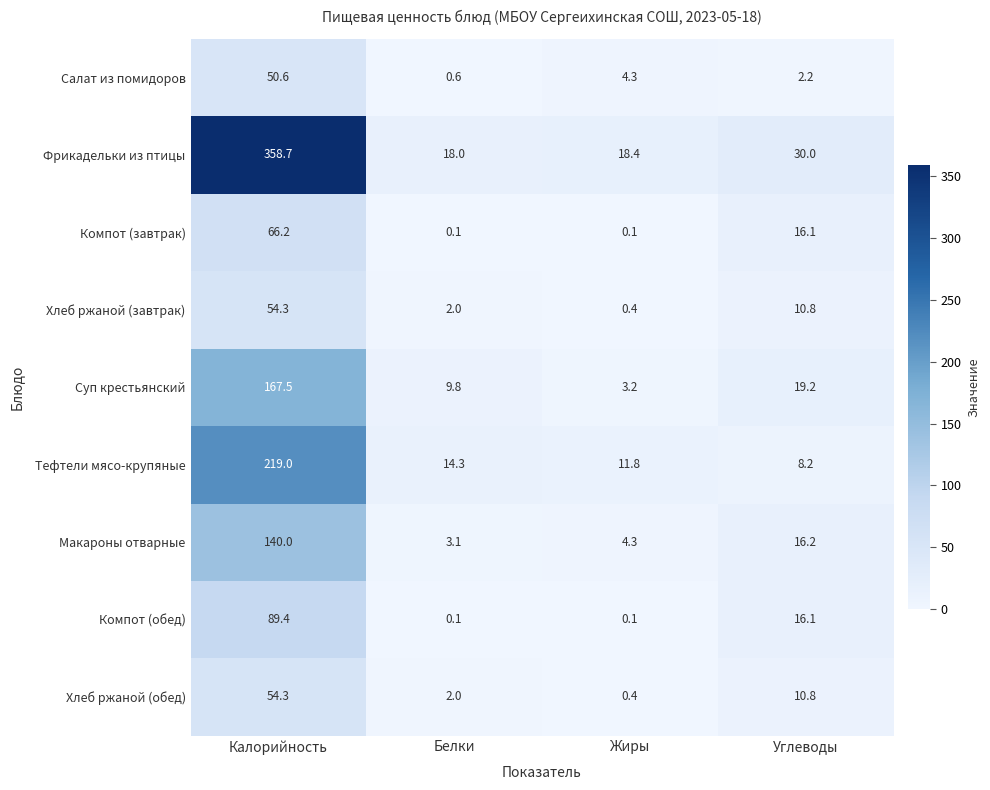

What is the sum of all Суп крестьянский values?

199.7